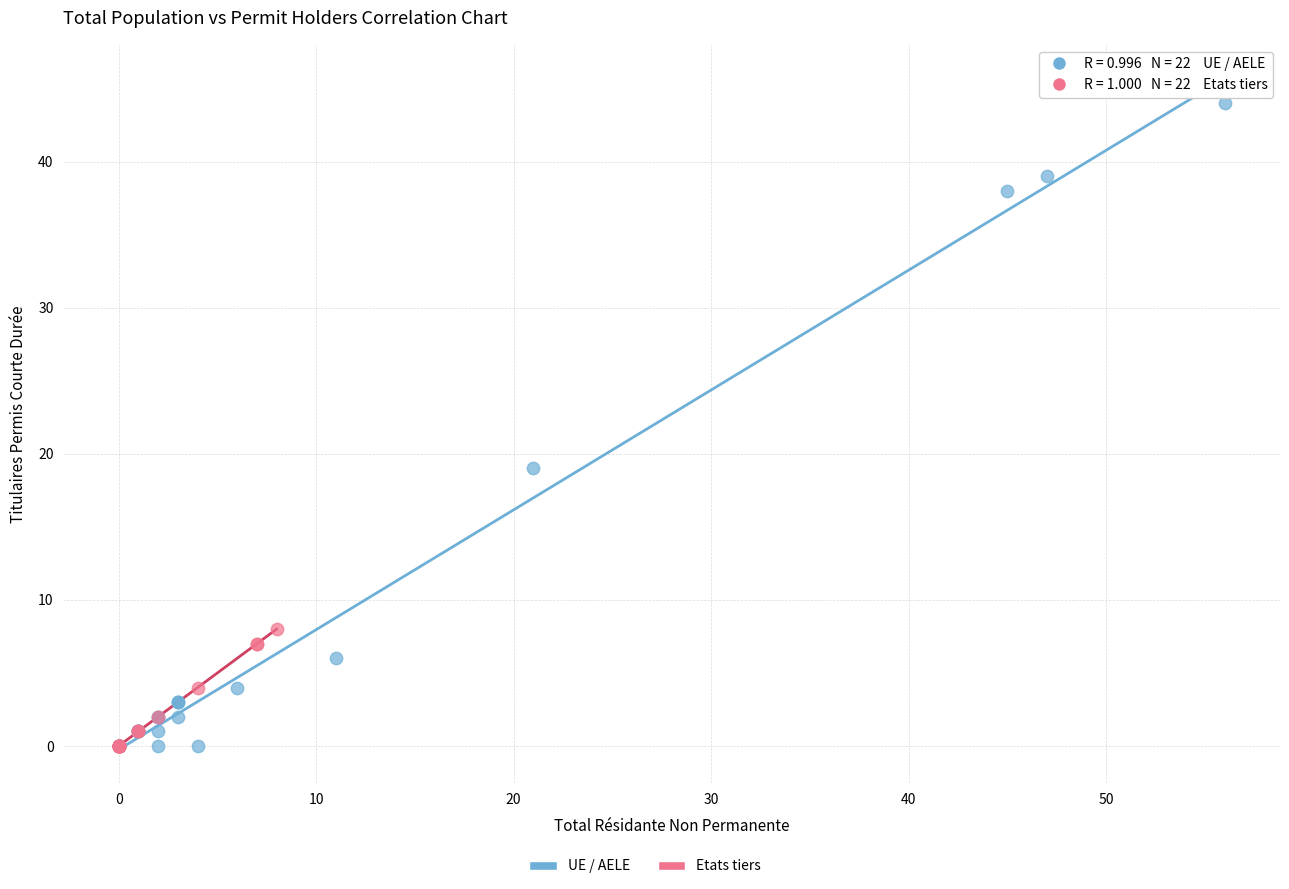

Which series reaches the maximum Y coordinate?

UE / AELE